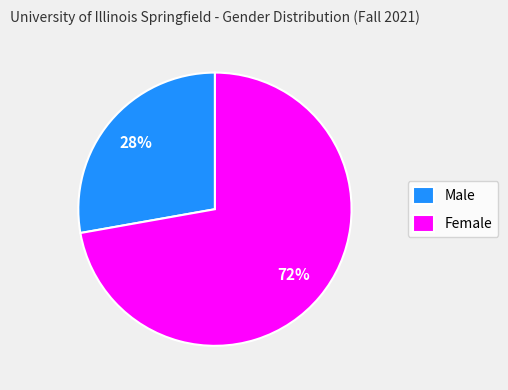

To the nearest percent, what is the combined percentage of Female and Male?

100%